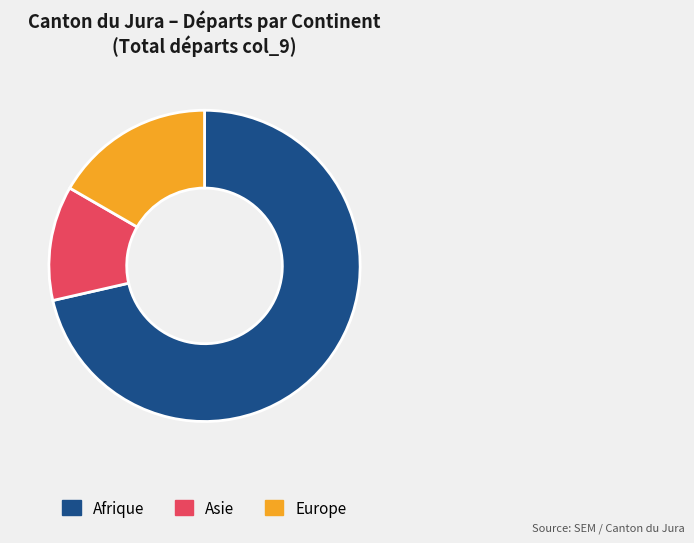

Combined, do Asie and Afrique account for over 50%?

Yes